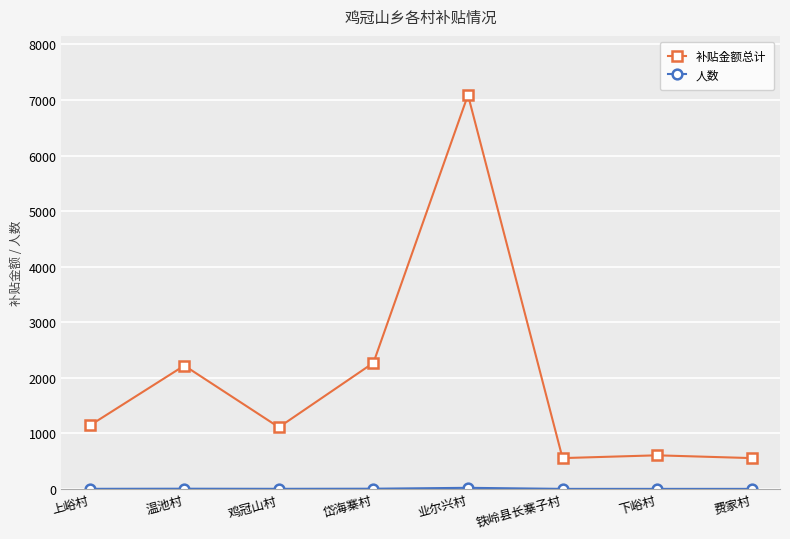

Is it true that 补贴金额总计 equals 1110 at 鸡冠山村?

True